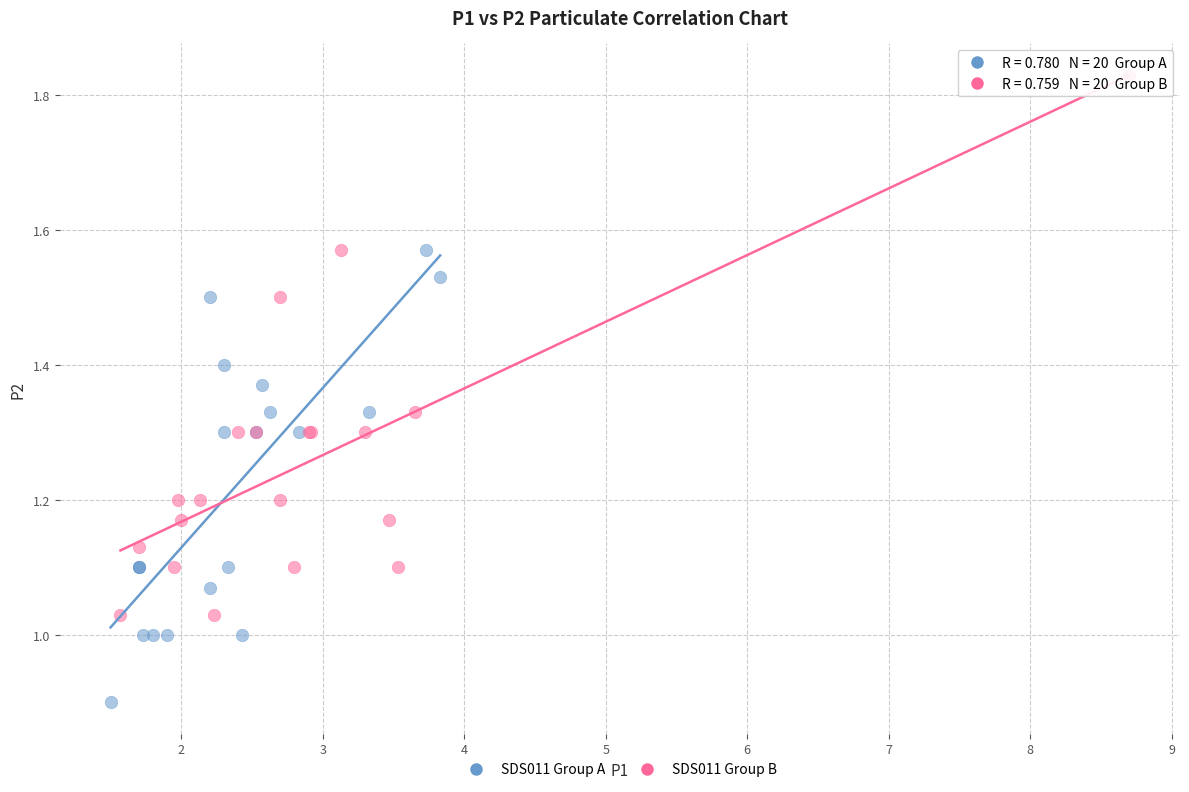

Which series has the largest Y range (max minus min)?

SDS011 Group B